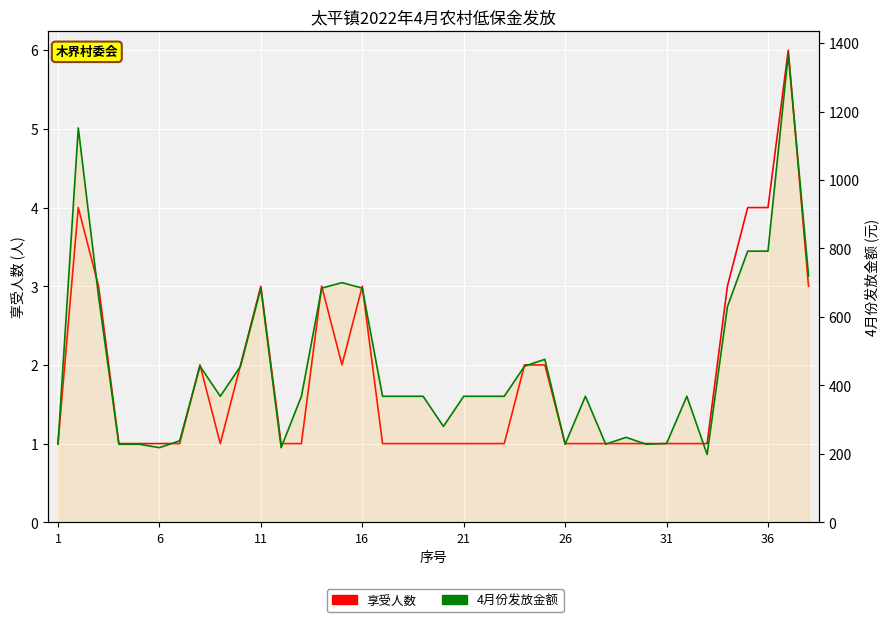

What are all the series names shown in the legend?

享受人数, 4月份发放金额